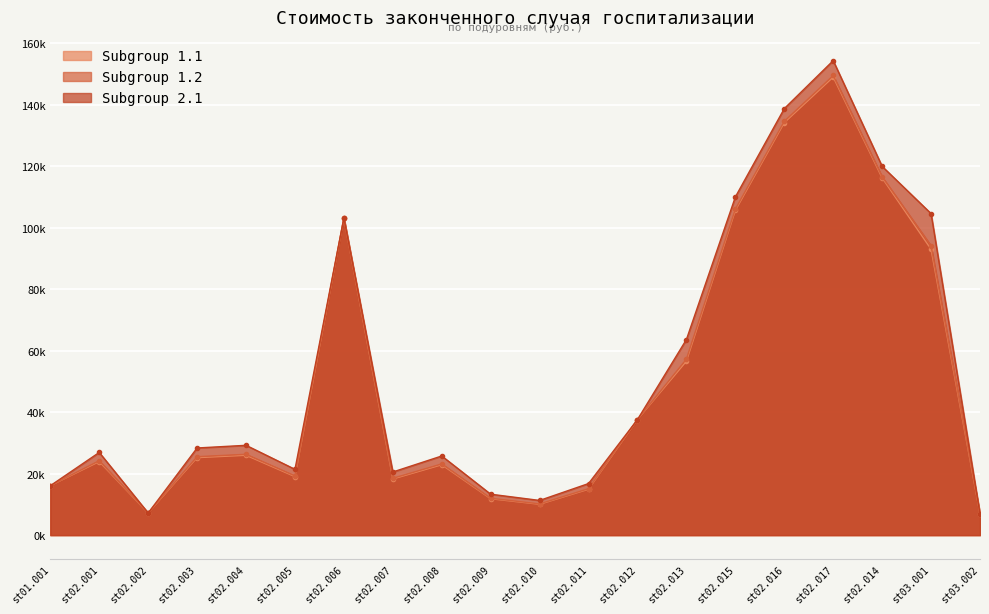

What is the difference between the highest and lowest values at st02.008?

2858.7